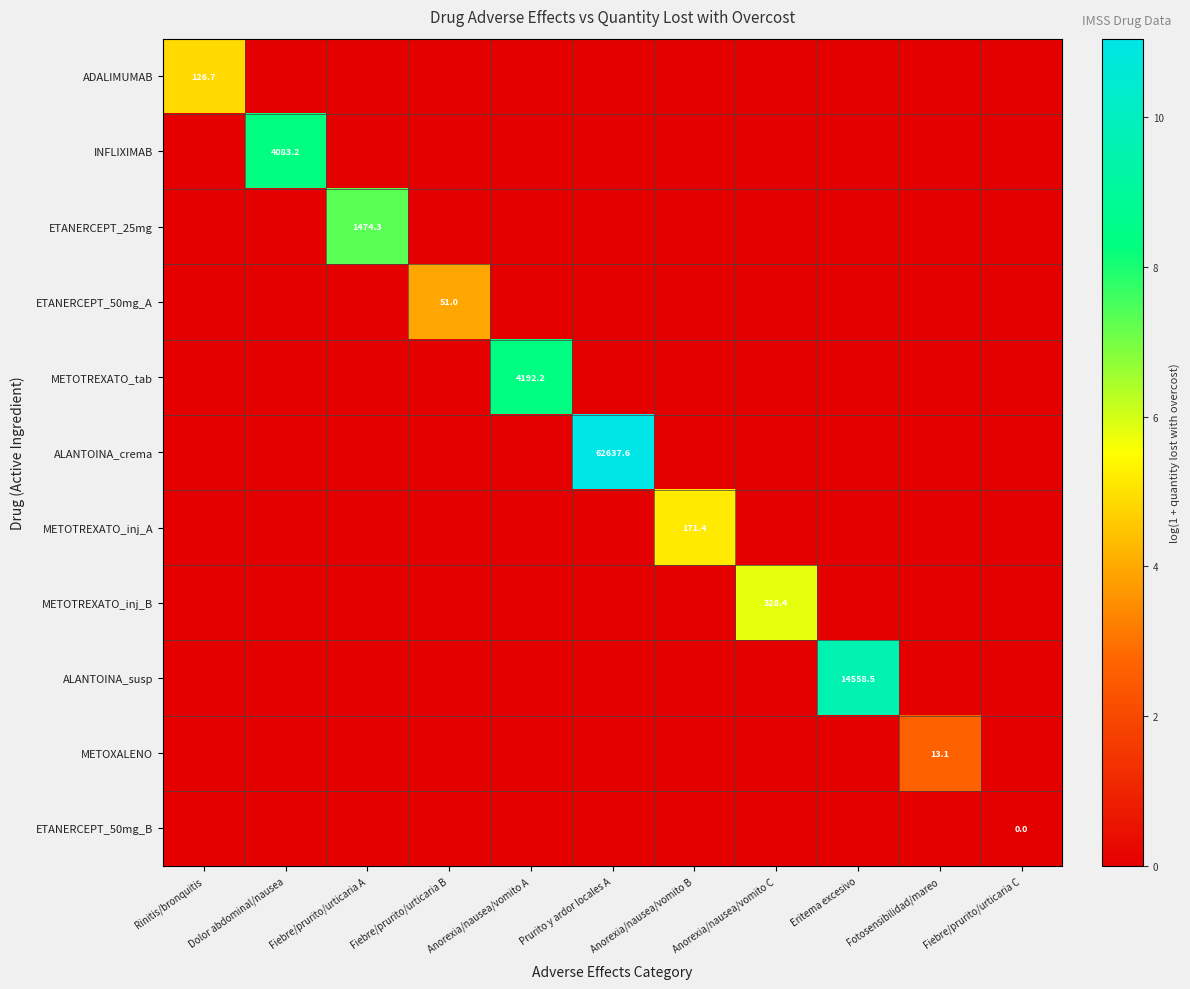

What is the maximum value shown in the chart?

11.0